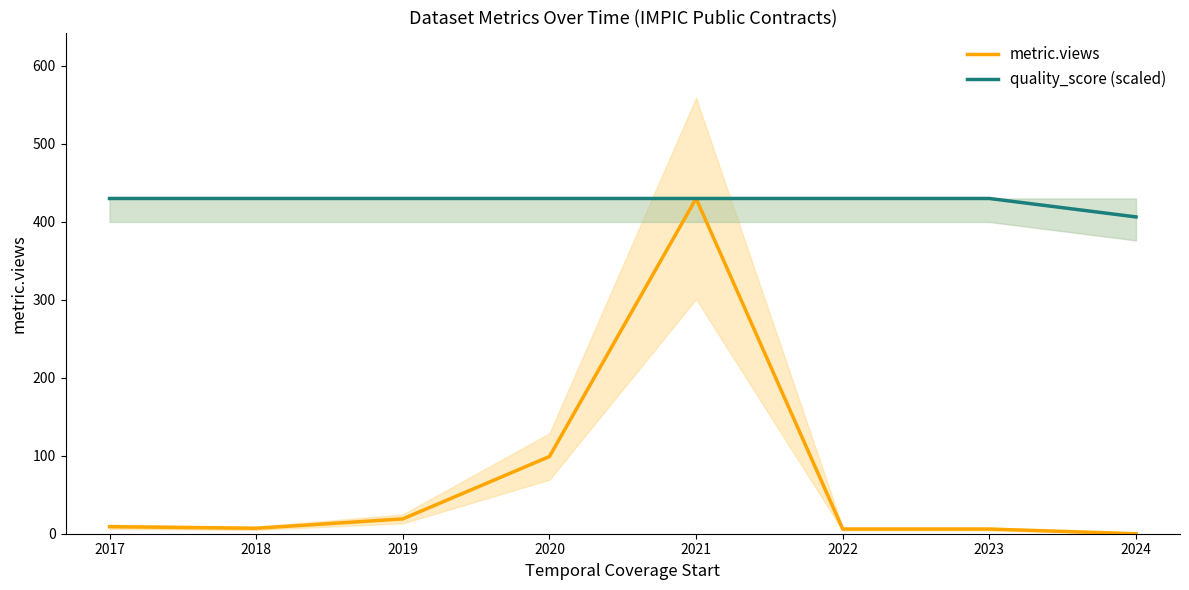

The metric.views series shows 188.3 at 2021. True or false?

False